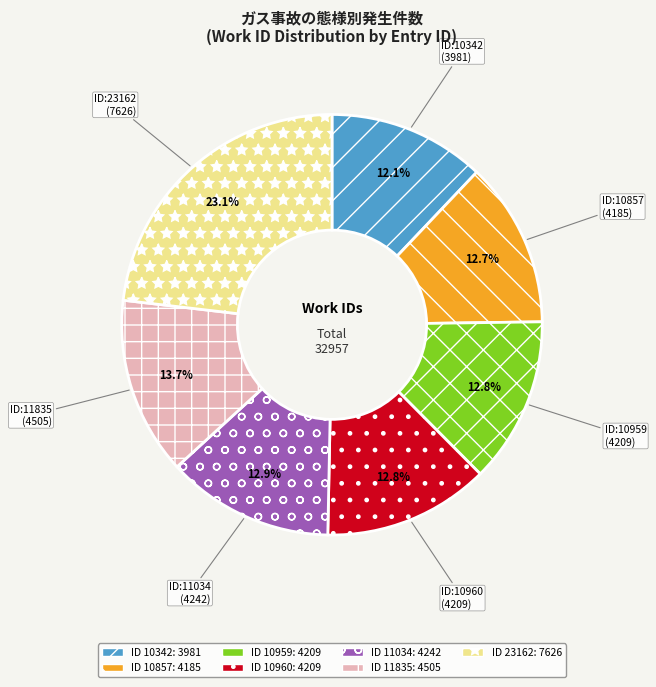

Does any single category account for the majority?

No